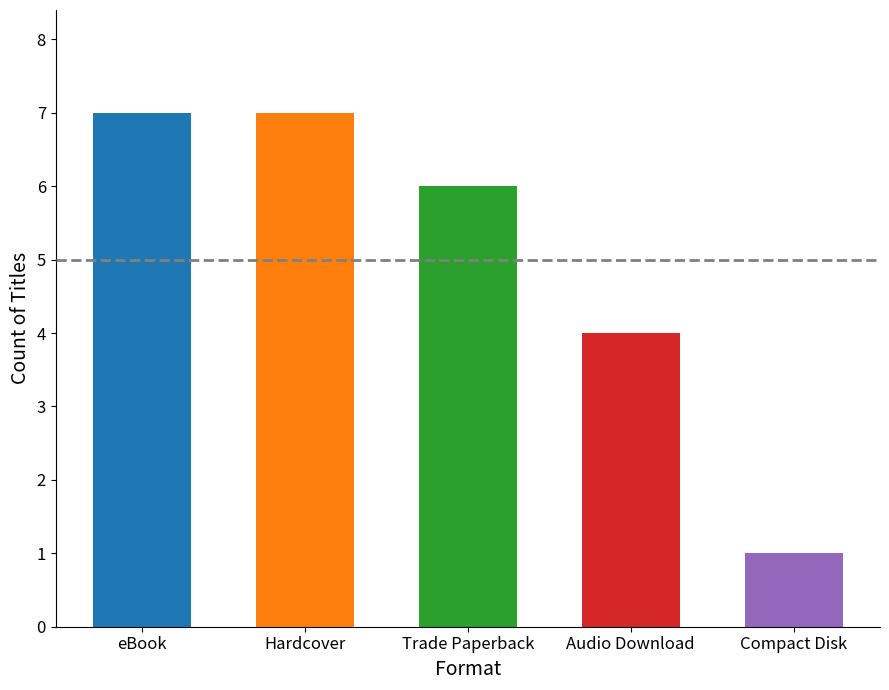

What is the change in value from eBook to Trade Paperback?

-1